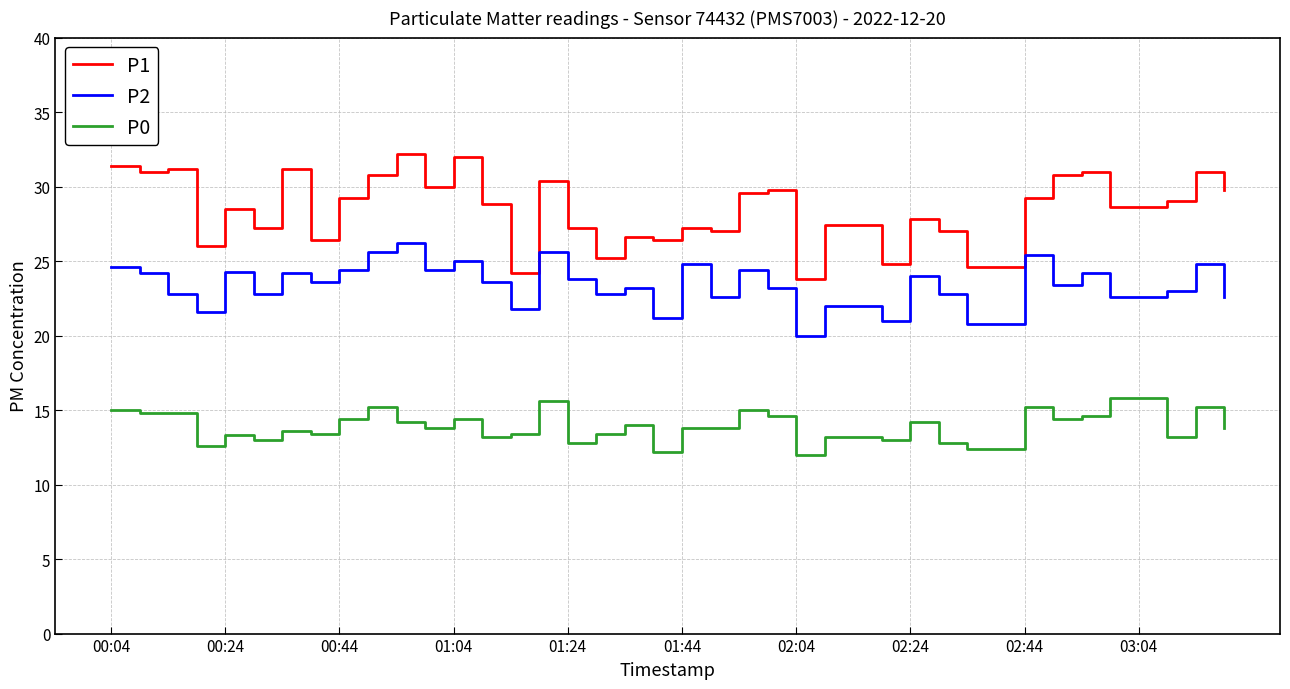

What is the sum of all P0 values?

555.5